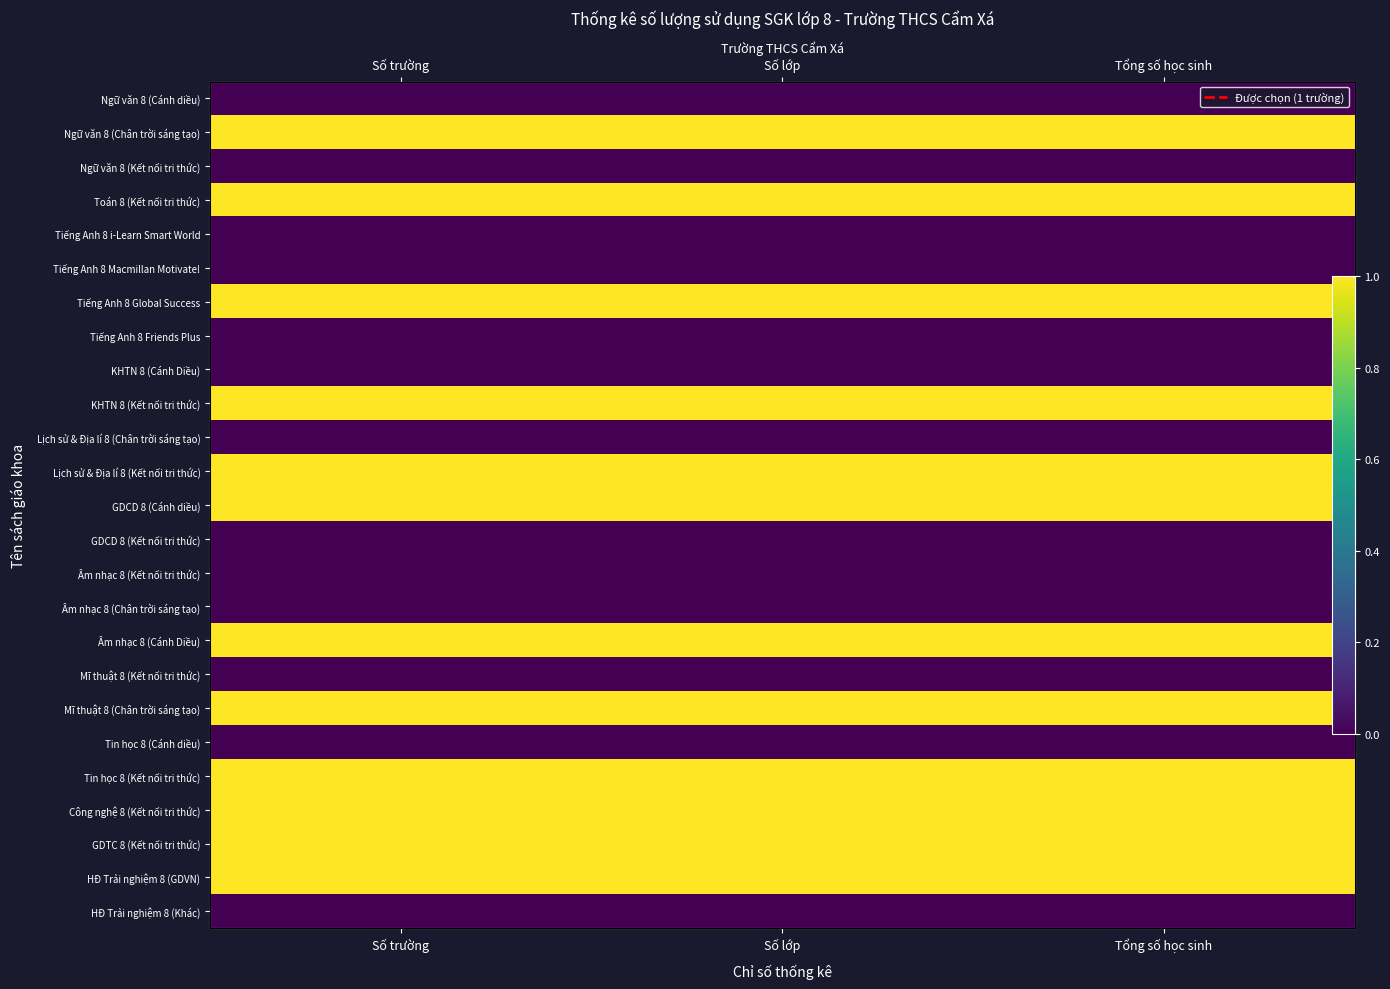

True or false: Công nghệ 8 (Kết nối tri thức) has a value of 1 at Số lớp.

True